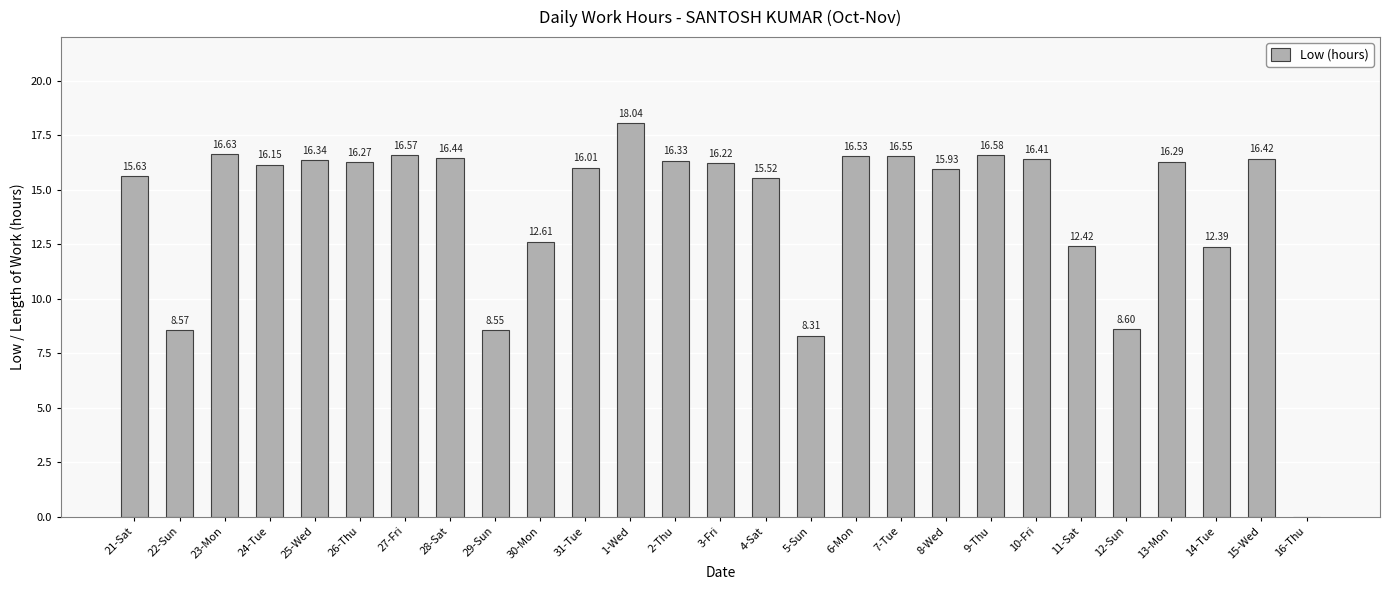

At which label is the value closest to 9?

12-Sun